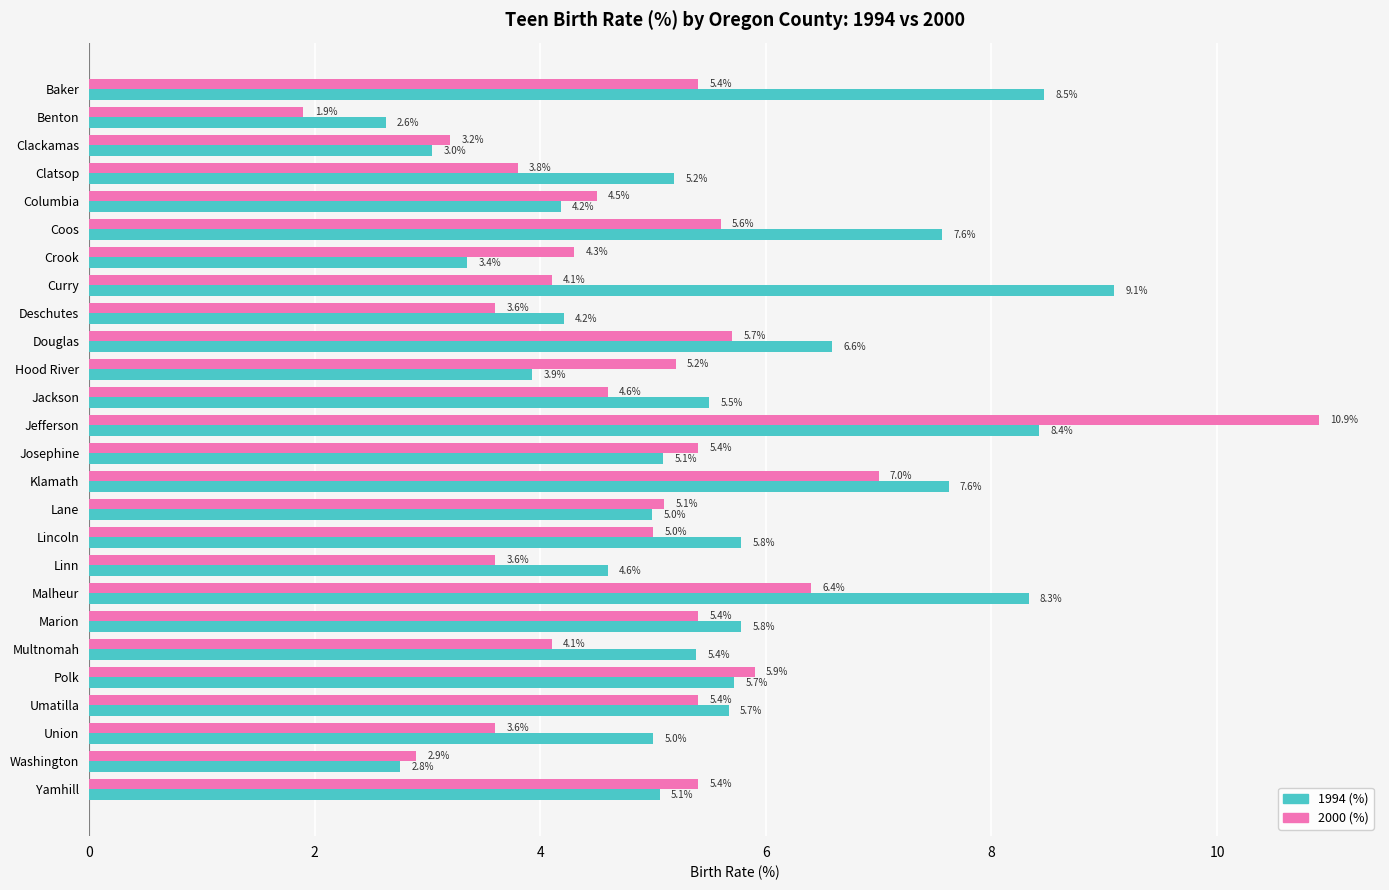

Is it true that 2000 (%) equals 7.6 at Baker?

False